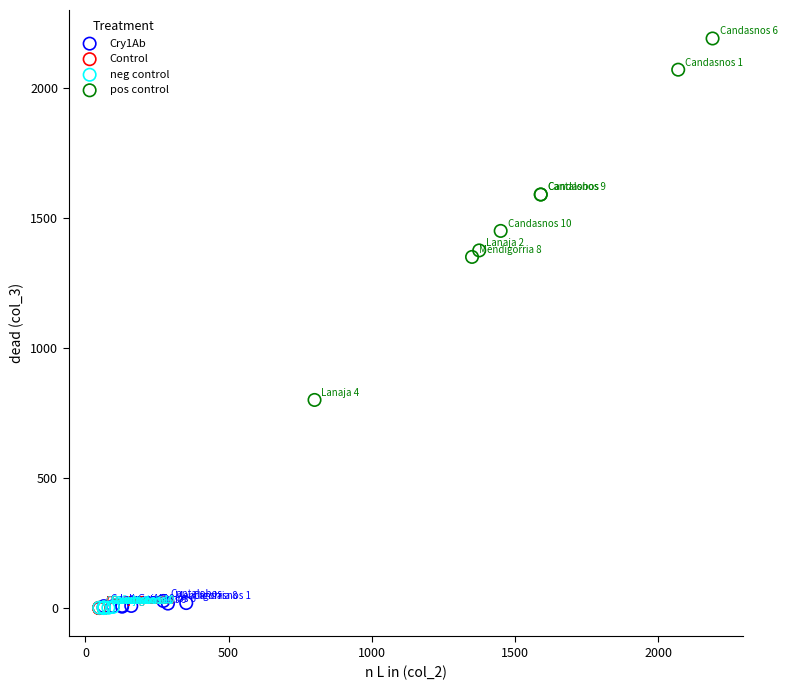

Which series contains the highest Y value?

pos control